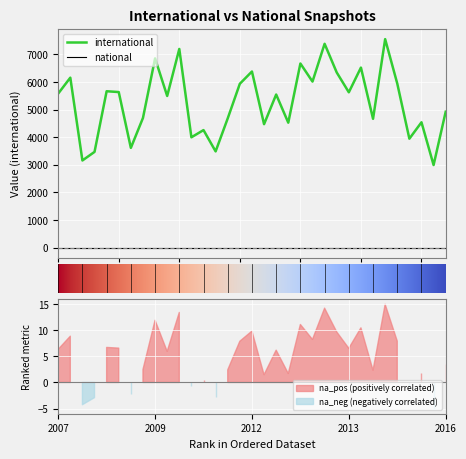

Reading left to right, transcribe all the data shown in this chart.

5581	6158	3157	3468	5666	5636	3613	4698	6856	5494	7198	3997	4258	3486	4683	5937	6381	4472	5547	4526	6671	6016	7385	6347	5628	6523	4667	7554	5945	3946	4541	2992	4924